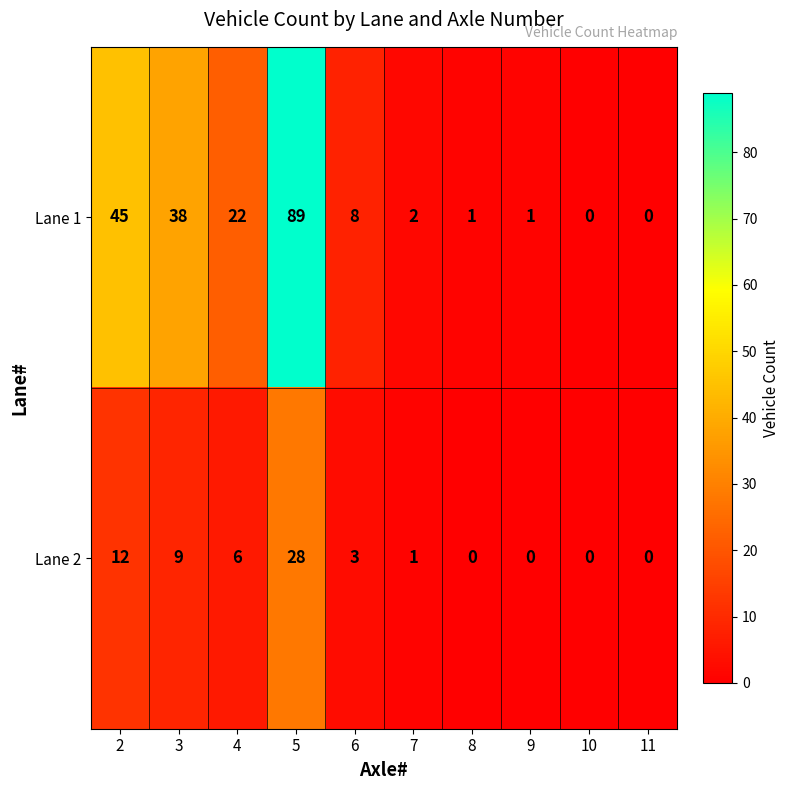

List the series in order of their peak value, lowest first.

Lane 2, Lane 1